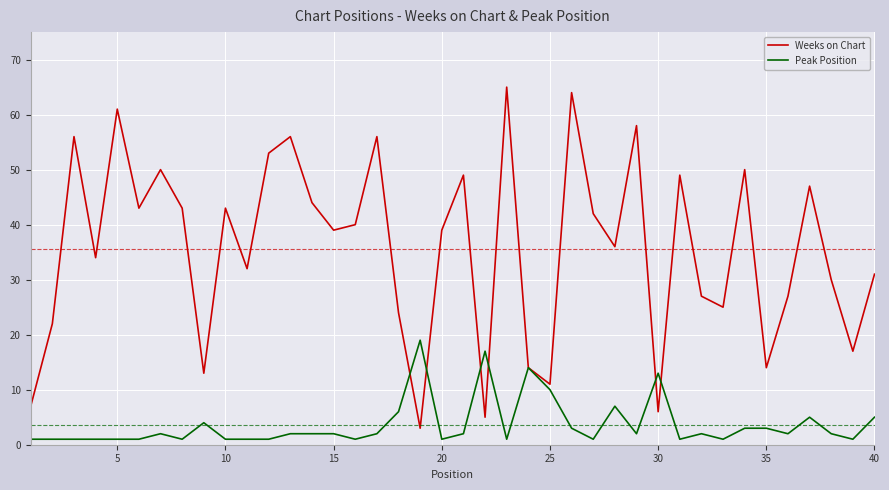

True or false: Weeks on Chart has more than 2 interior local peaks.

True